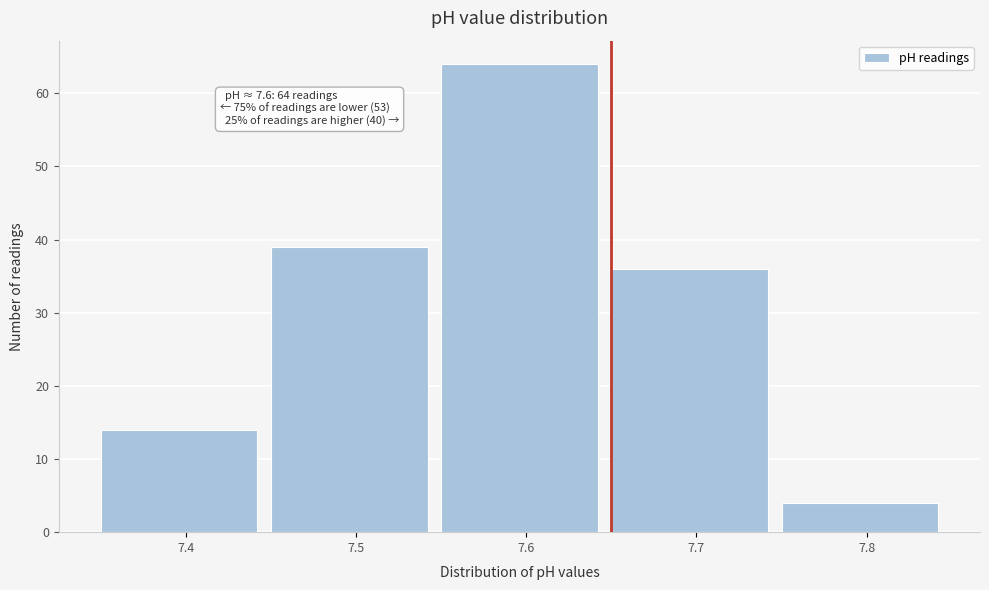

Which range on the x-axis has the tallest bar?

7.55 to 7.65